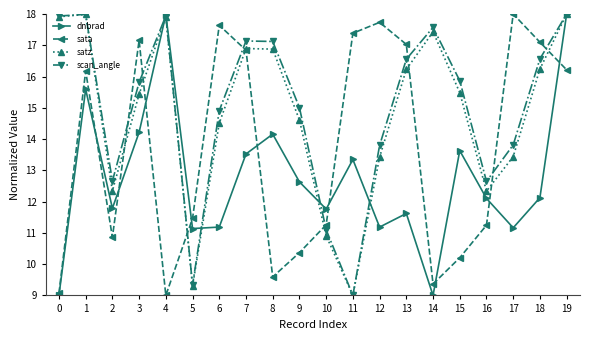

In satz, how many points are lower than both neighbors (excluding endpoints)?

4